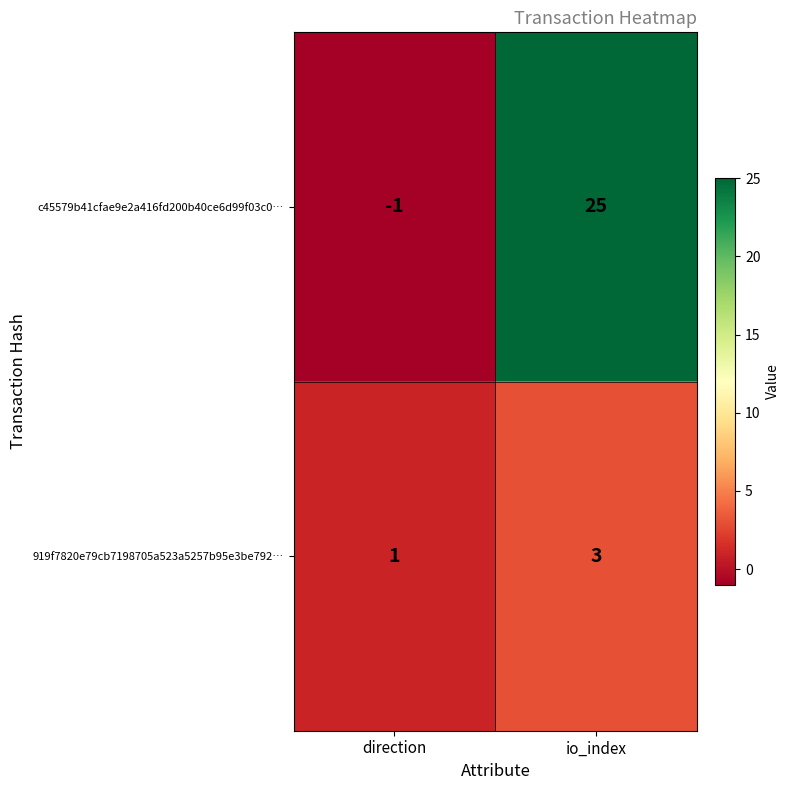

At how many categories does at least one series exceed 10?

1